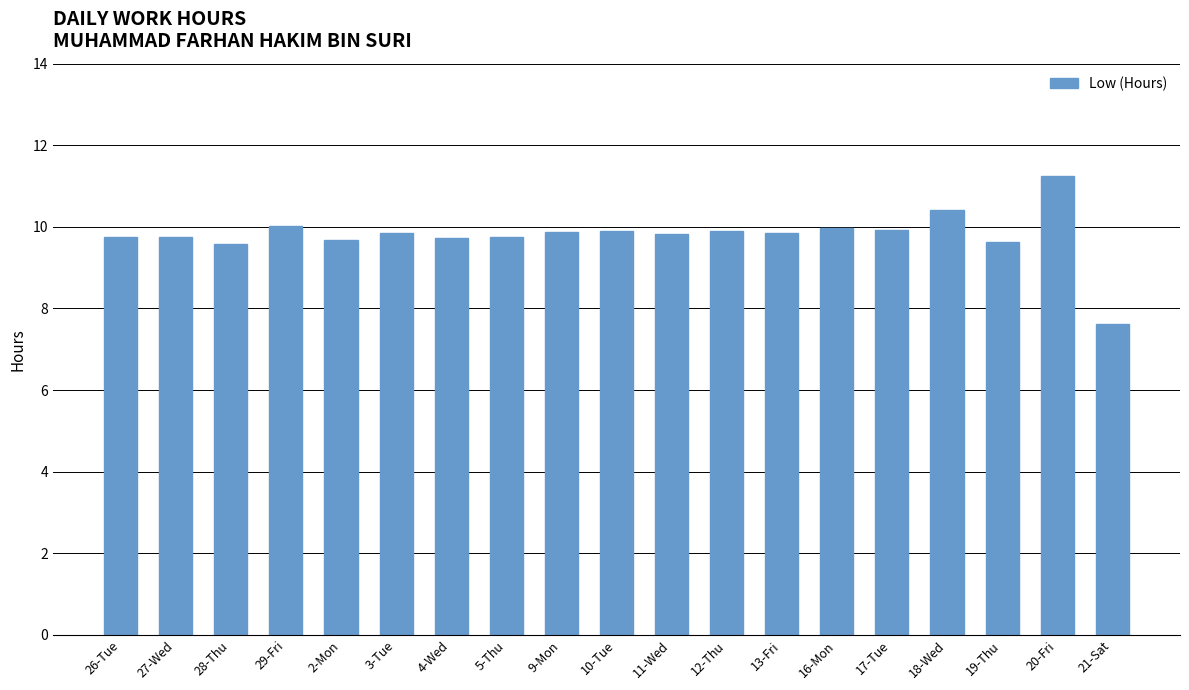

How many values are below 9?

1